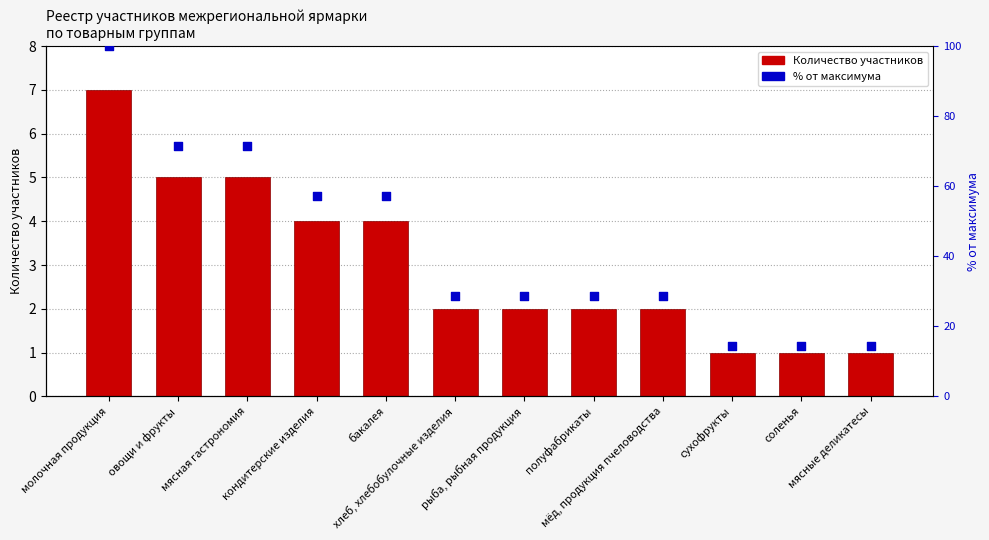

What is the total value across all series at сухофрукты?

15.3